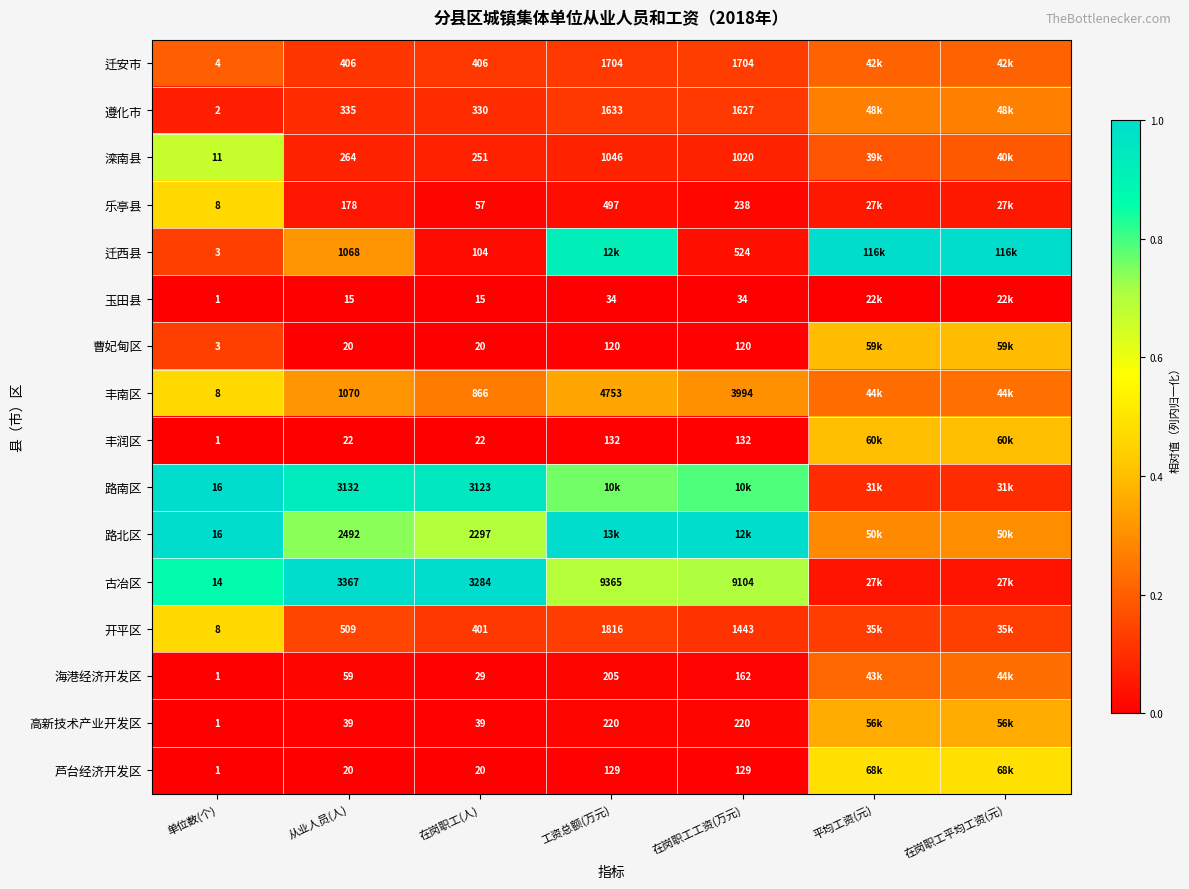

Is the value of 高新技术产业开发区 at 单位数(个) greater than the value of 滦南县 at 工资总额(万元)?

No